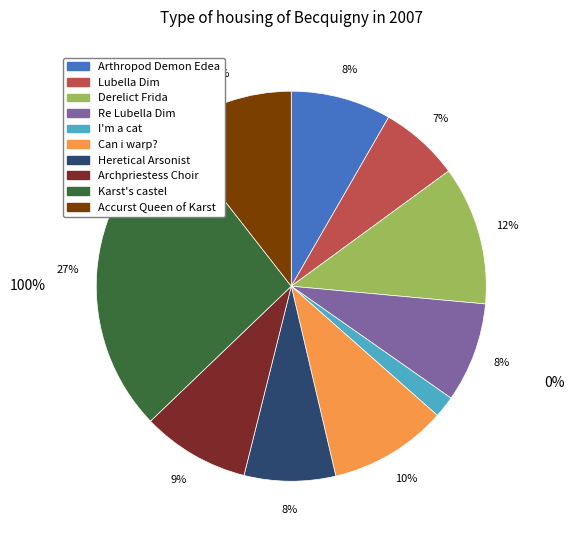

Is there a majority slice in this chart?

No